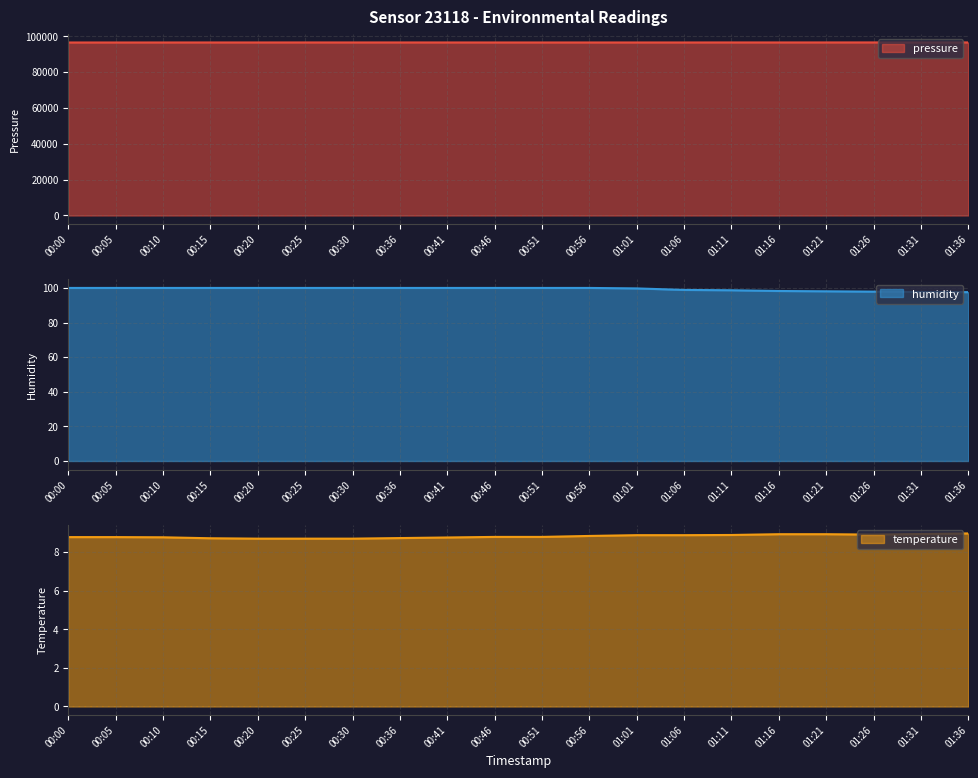

Is it true that pressure equals 164784.2 at 00:30?

False